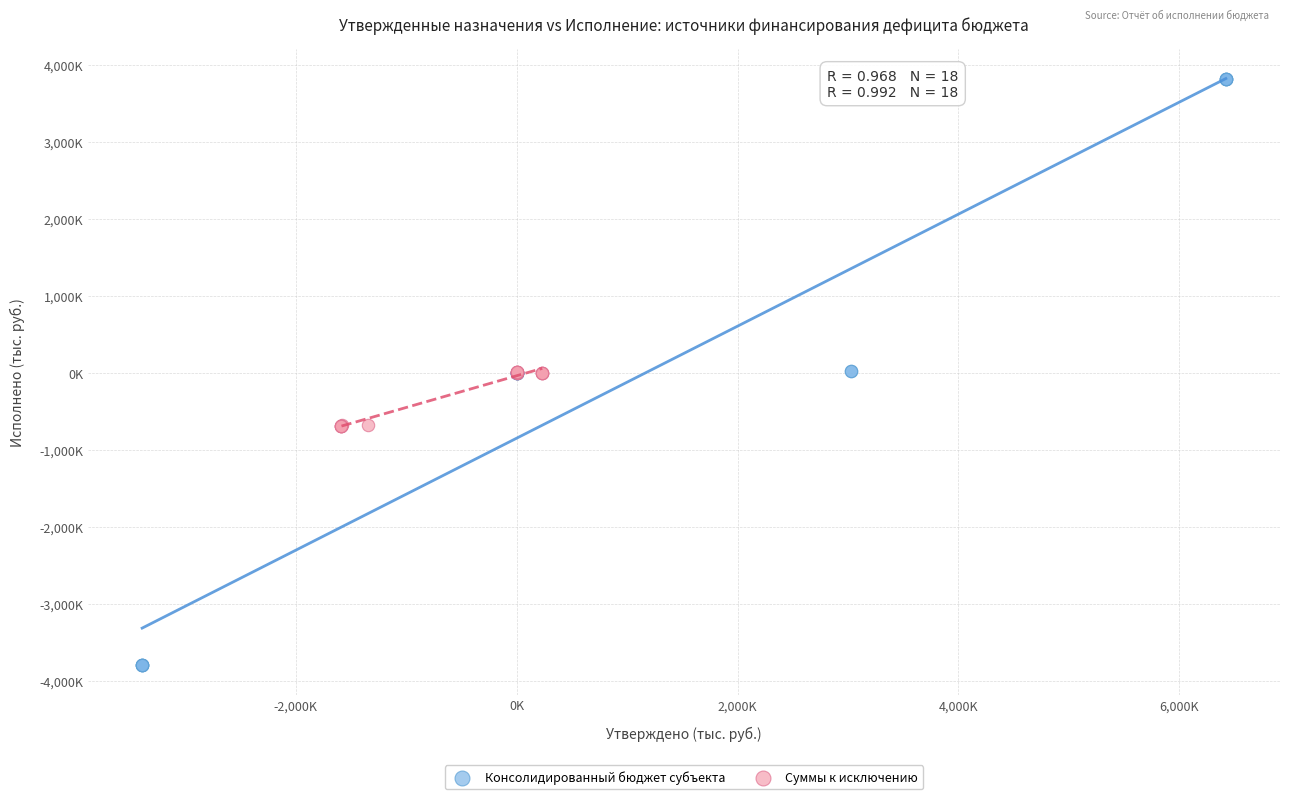

What are all the series names shown in the legend?

Консолидированный бюджет субъекта, Суммы к исключению